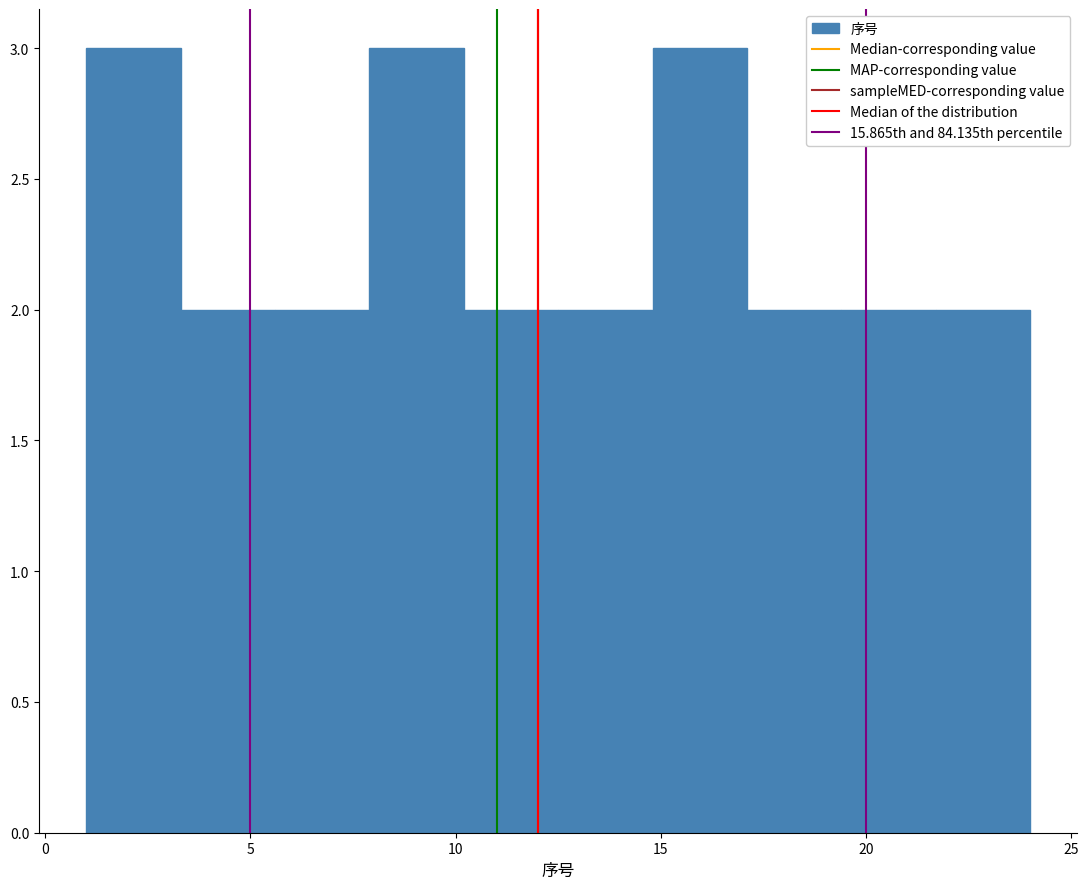

What is the height of the bar covering 19.4 to 21.7 on the x-axis? Neither the bar edges nor the heights are printed on the chart, so give them approximately, as read against the axes.

2